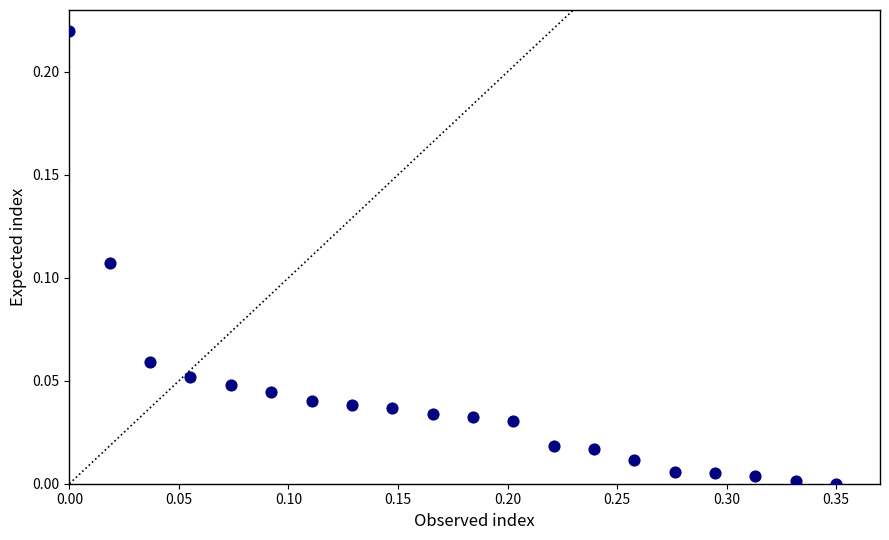

What is the range of X values (max minus min)?

0.3